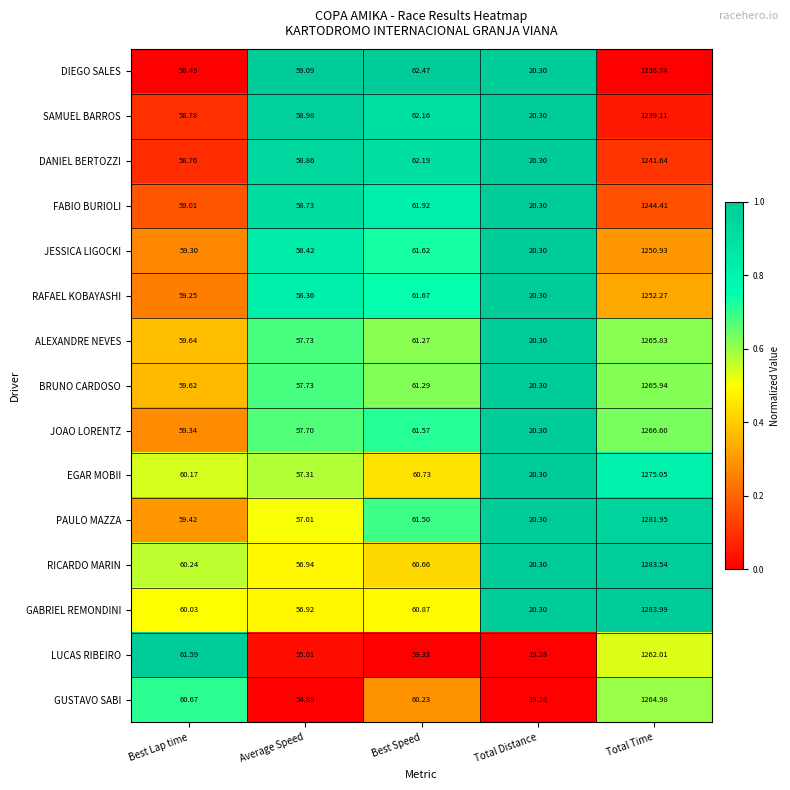

Which series changed the most between Best Lap time and Total Distance?

LUCAS RIBEIRO